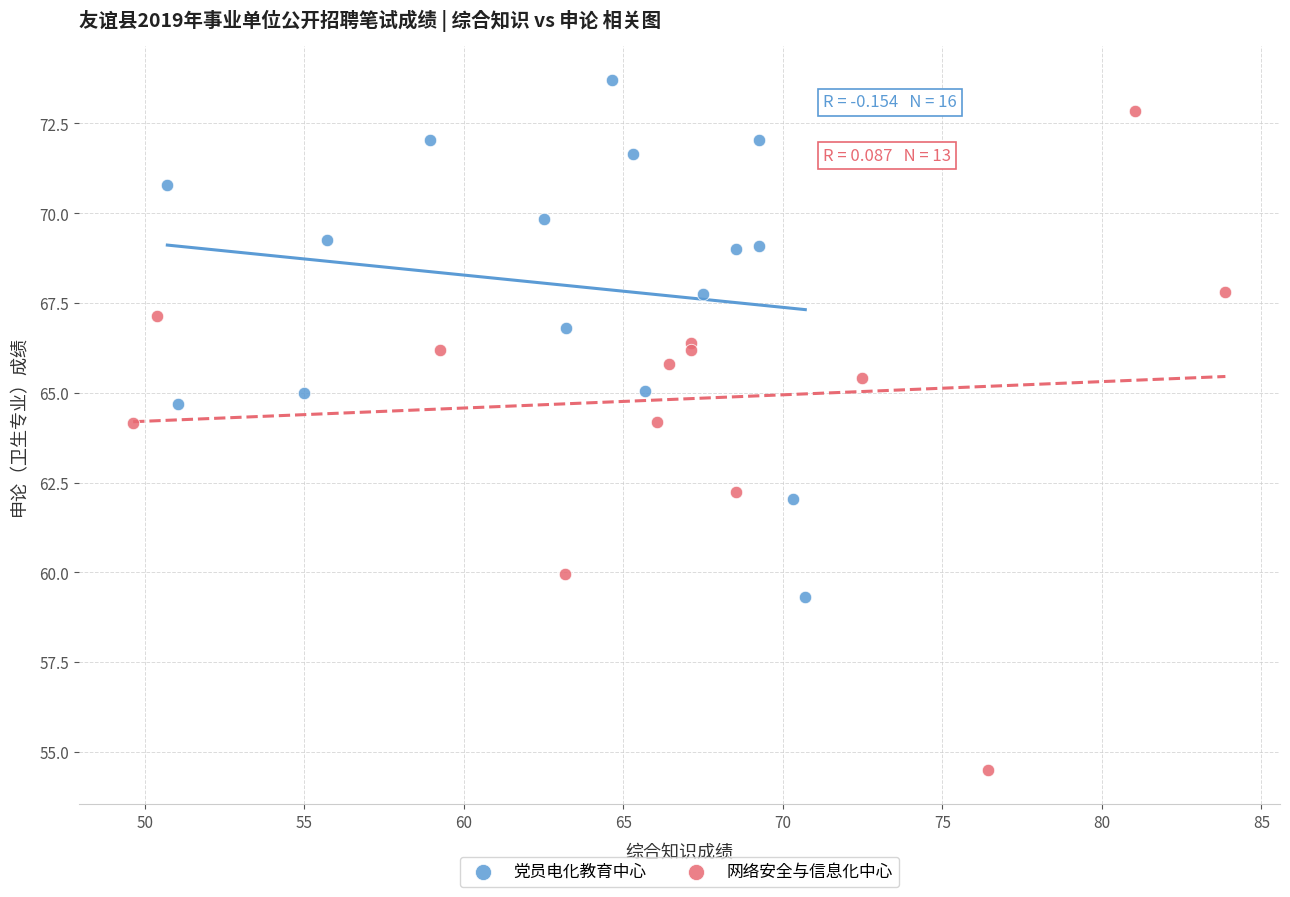

Which series reaches the minimum Y coordinate?

网络安全与信息化中心